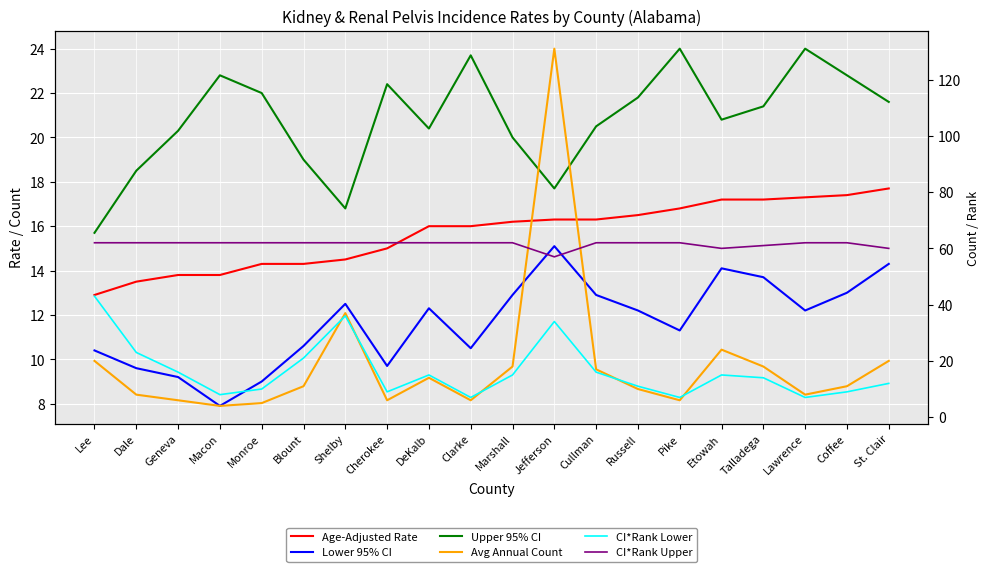

Count the CI*Rank Upper values in the range 62 to 63.

16